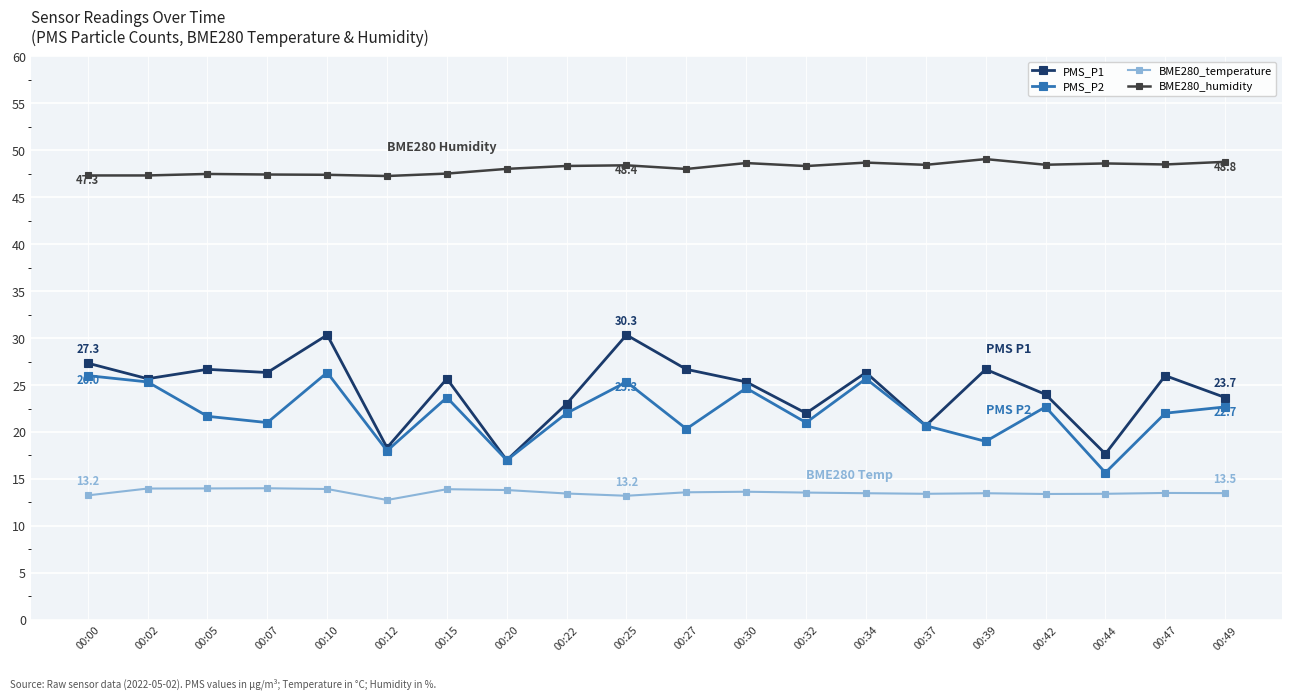

Which series has the widest spread of values?

PMS_P1